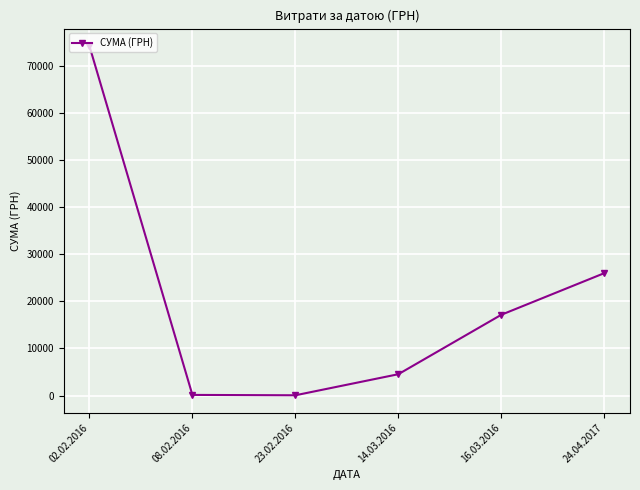

Which category has the highest value across all series?

02.02.2016